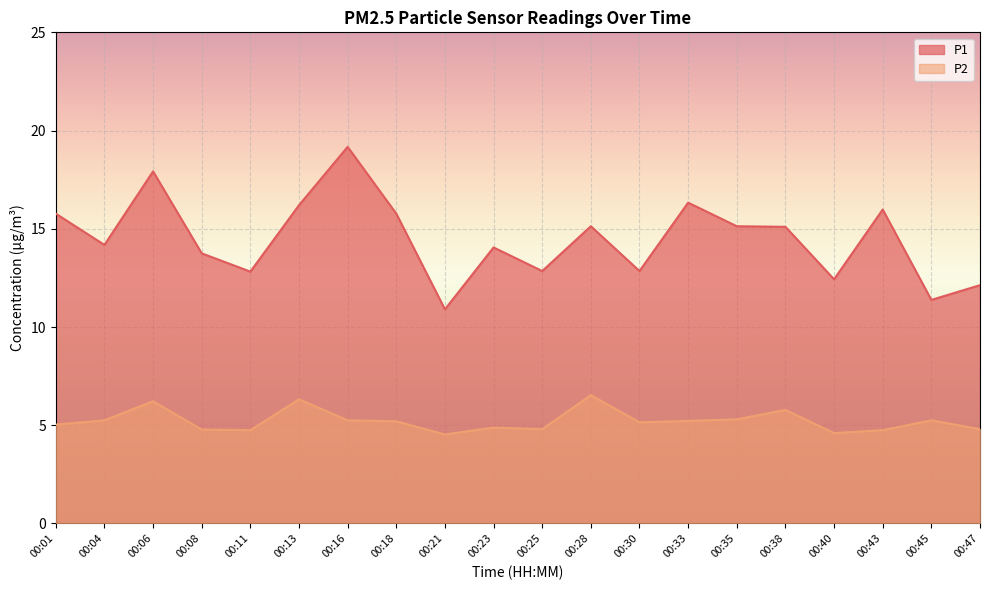

What is the difference between the P2 values at 00:35 and 00:38?

0.5